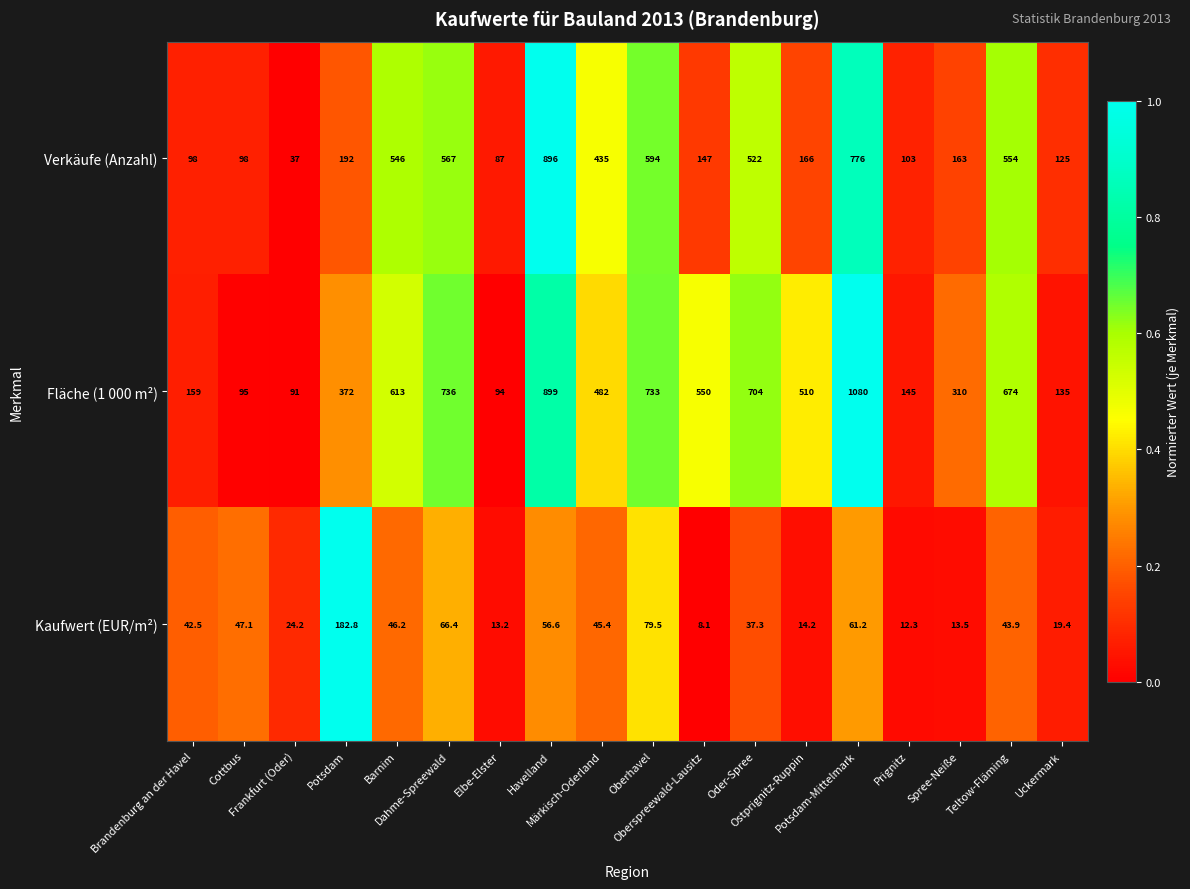

At Teltow-Fläming, list the series in order from smallest to largest.

Kaufwert (EUR/m²), Verkäufe (Anzahl), Fläche (1 000 m²)